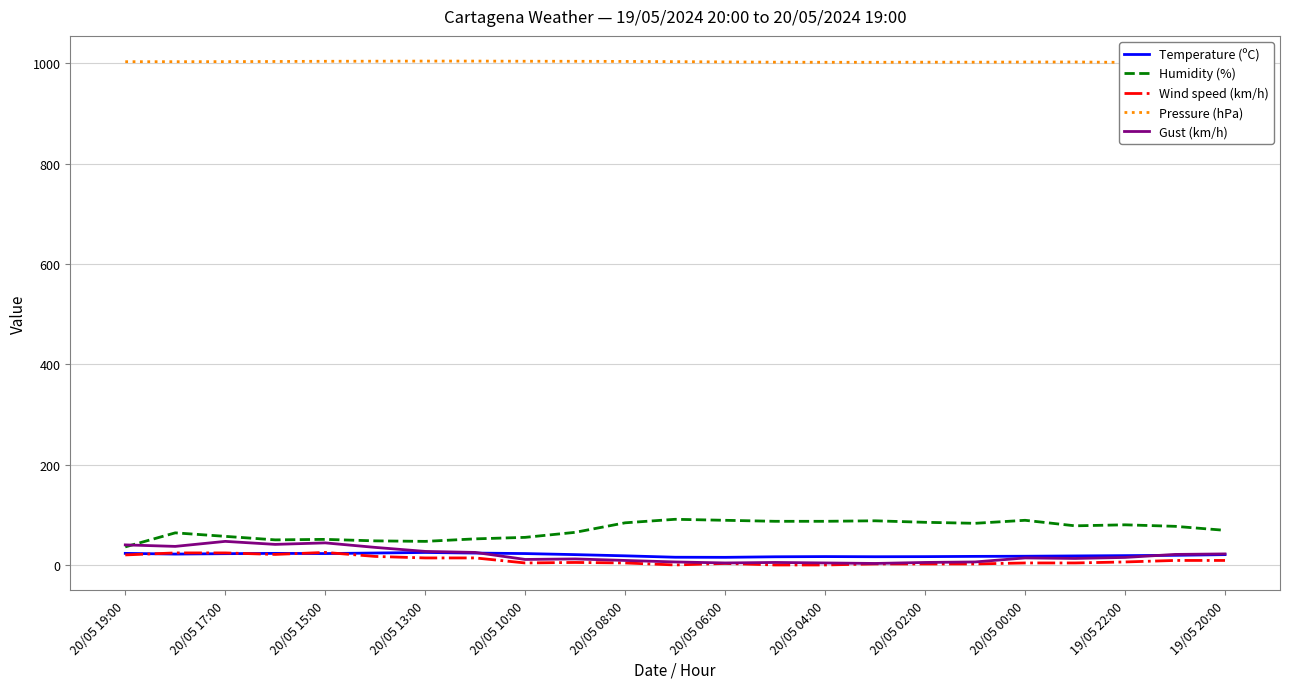

True or false: Gust (km/h) has a value of 47.0 at 20/05 17:00.

True